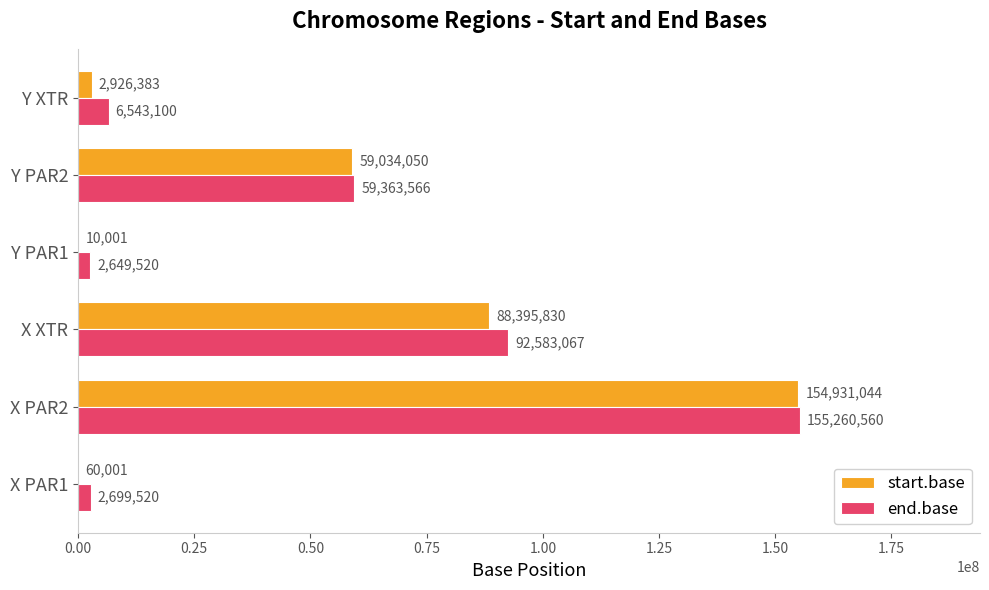

Is the value of start.base at Y PAR2 greater than the value of end.base at X XTR?

No